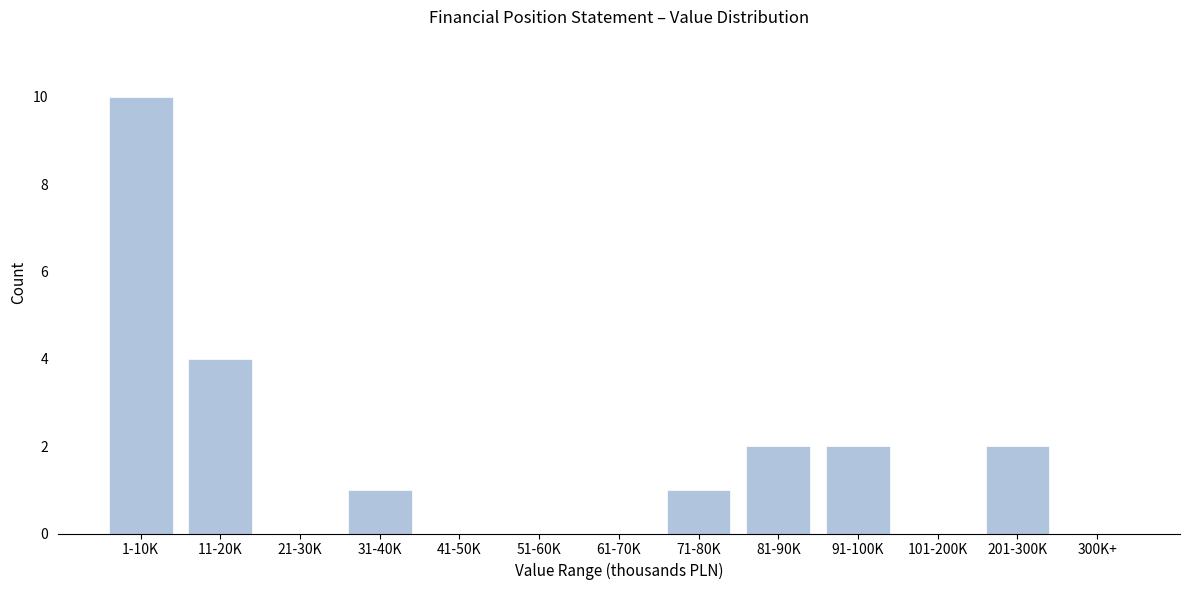

Reading left to right, list all the values displayed in this chart.

1-10K=10	11-20K=4	21-30K=0	31-40K=1	41-50K=0	51-60K=0	61-70K=0	71-80K=1	81-90K=2	91-100K=2	101-200K=0	201-300K=2	300K+=0